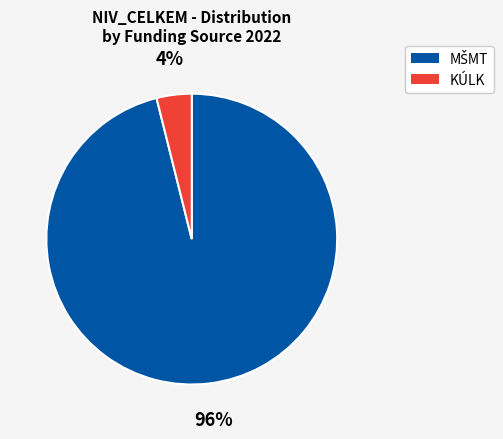

How many slices are in this pie chart?

2